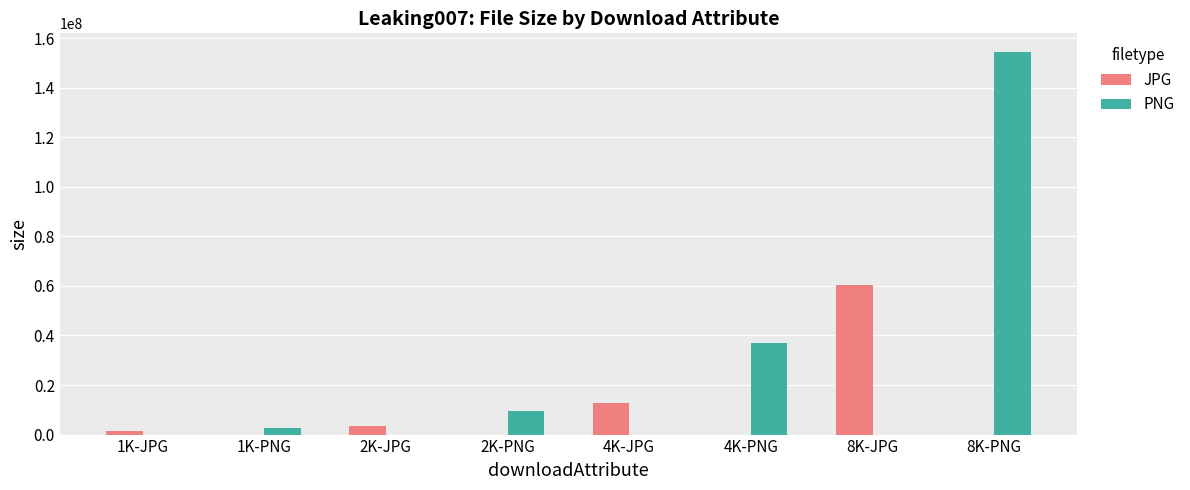

Reading left to right, list all the values displayed in this chart.

JPG: 1298585	0	3395517	0	12912836	0	60380784	0
PNG: 0	2788970	0	9430144	0	36947173	0	154206670